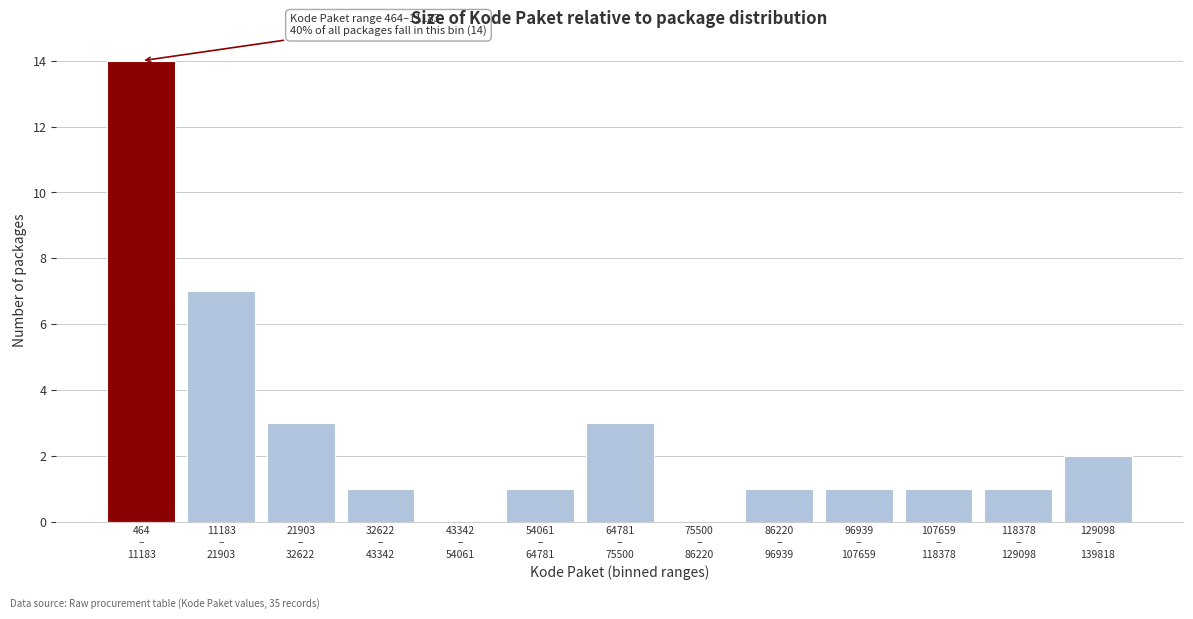

What is the maximum value shown in the chart?

14